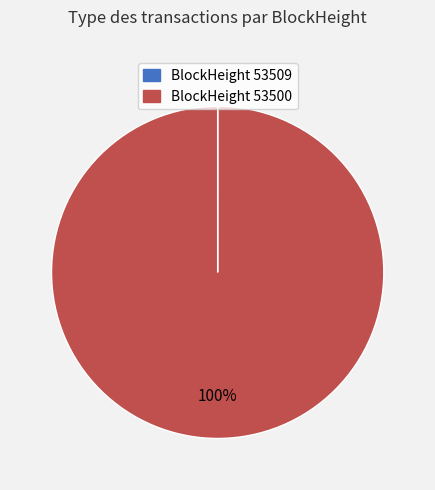

Does any single category account for the majority?

Yes